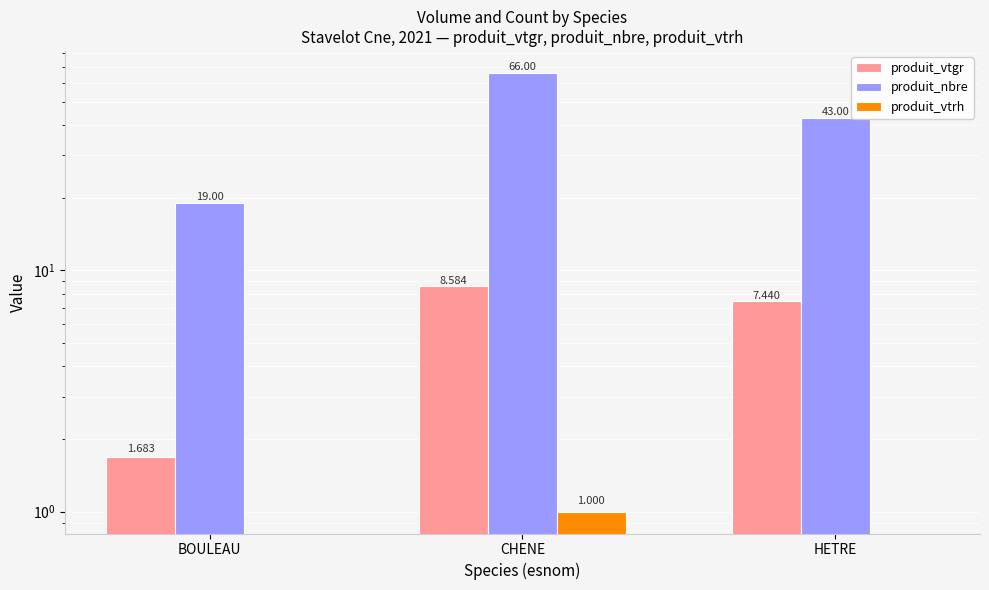

What is the maximum value shown in the chart?

66.0